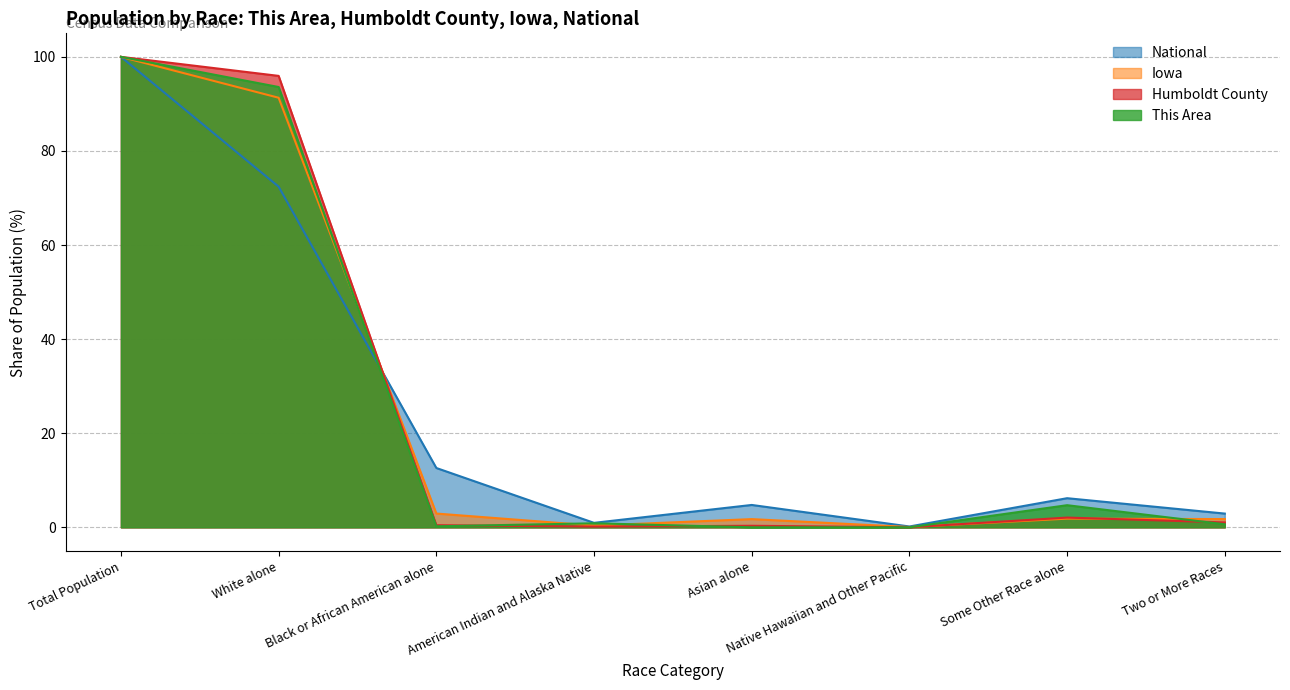

What is the value of the Humboldt County point at the 5th from the left?

0.3